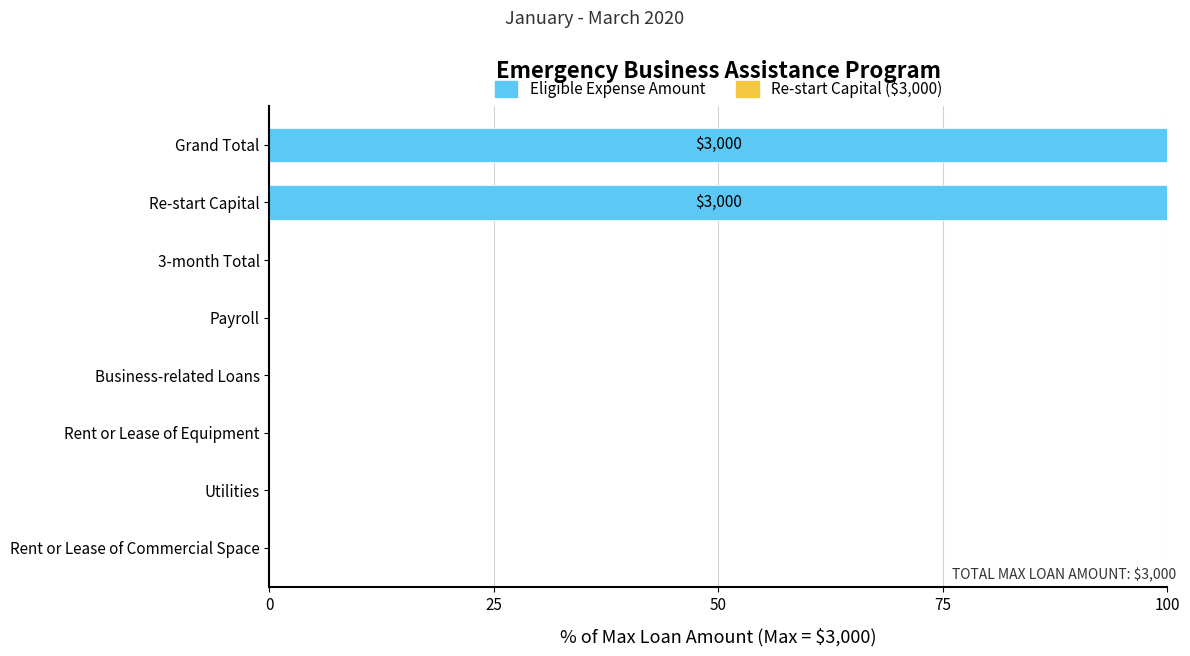

What is the maximum value shown in the chart?

100